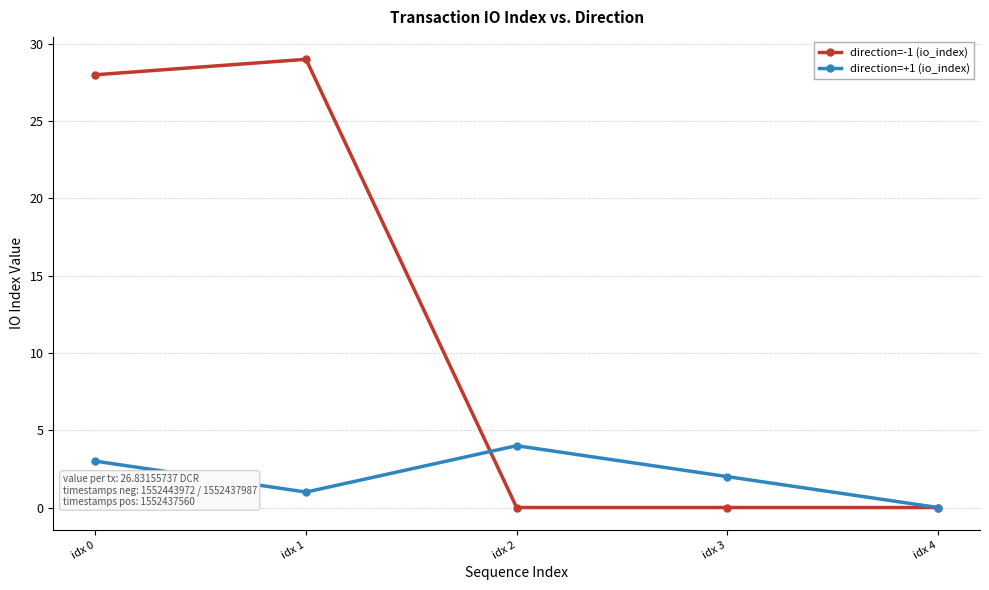

Count the direction=+1 (io_index) values in the range 1 to 3.

3